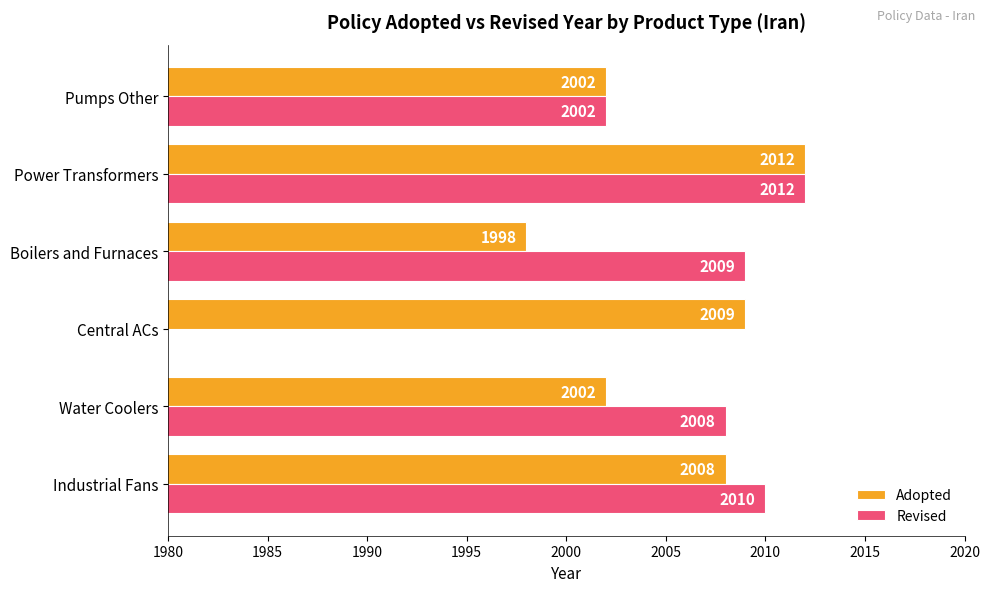

Which category has the lowest value in the Adopted series?

Boilers and Furnaces